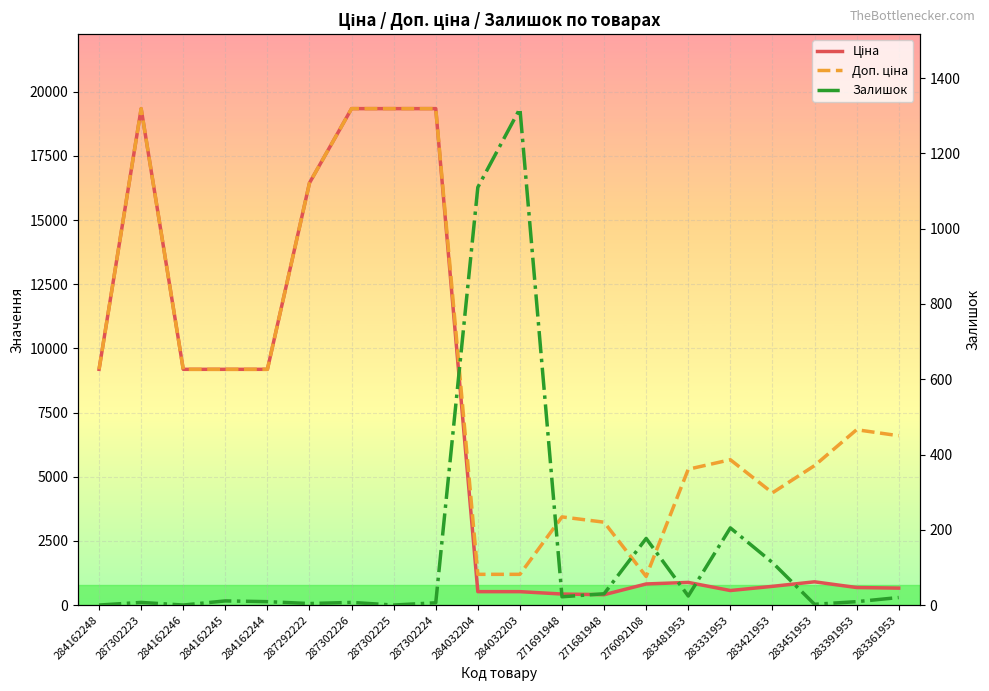

Count the number of categories in the chart.

20